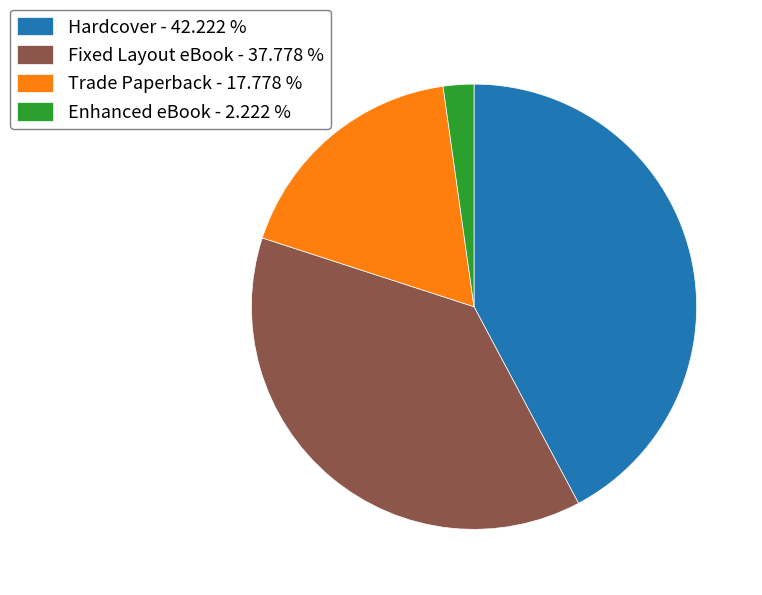

What is the ratio of the value at Hardcover - 42.222 % to the value at Fixed Layout eBook - 37.778 %?

1.1